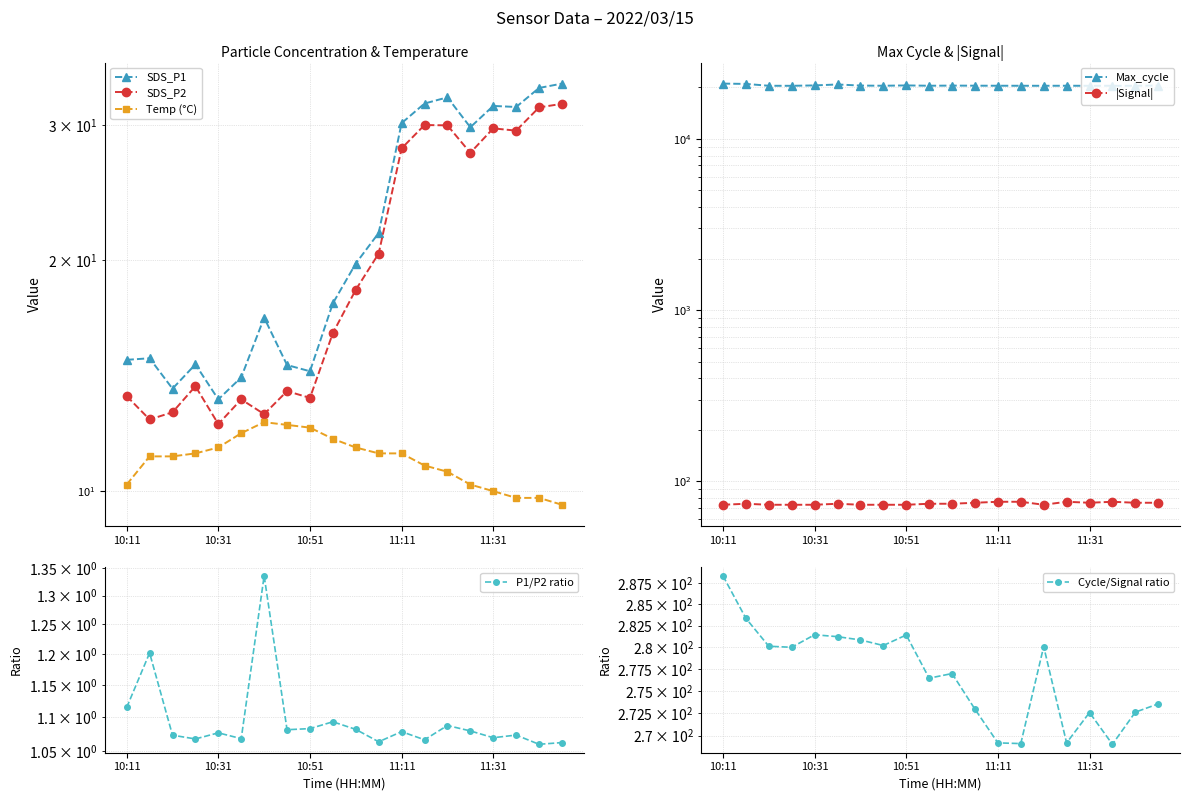

At which label does Max_cycle first exceed 20458?

10:11